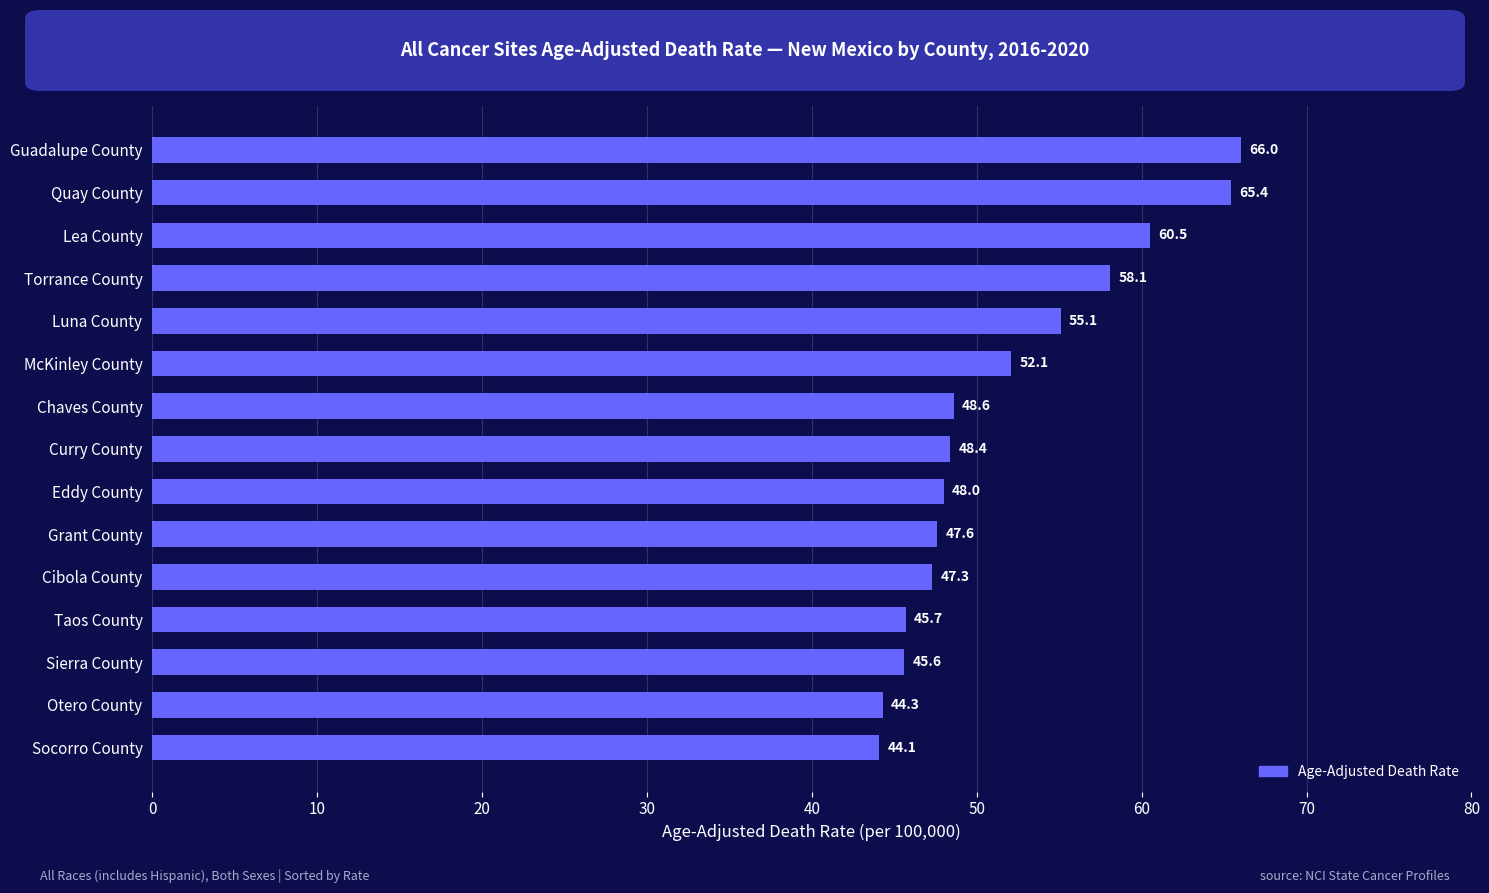

Where is the data nearest to the value 55?

Luna County